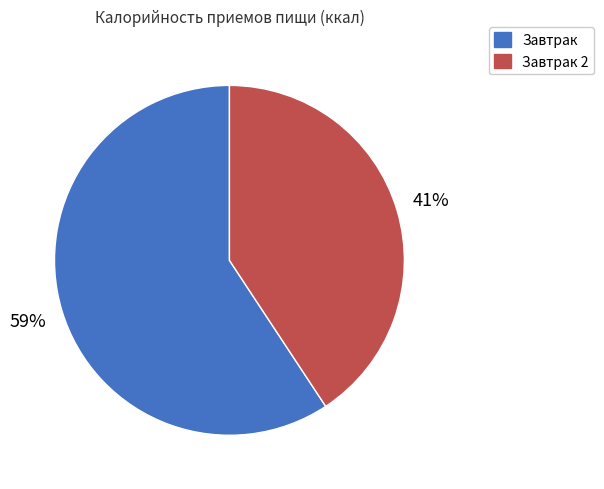

Which slice is the smallest?

Завтрак 2